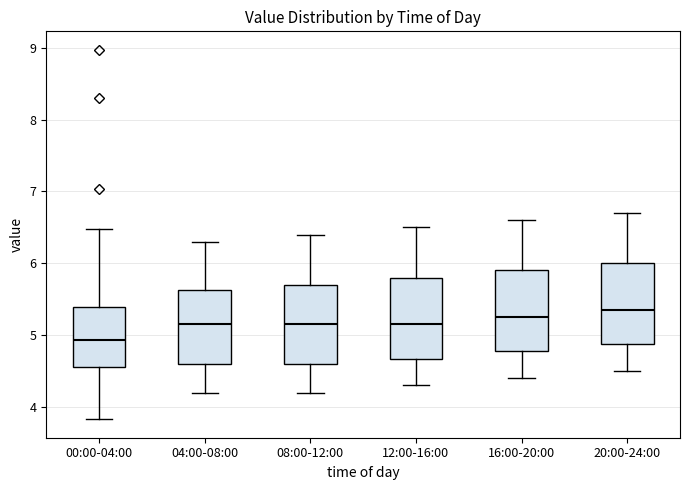

Which box's median line is the lowest?

00:00-04:00